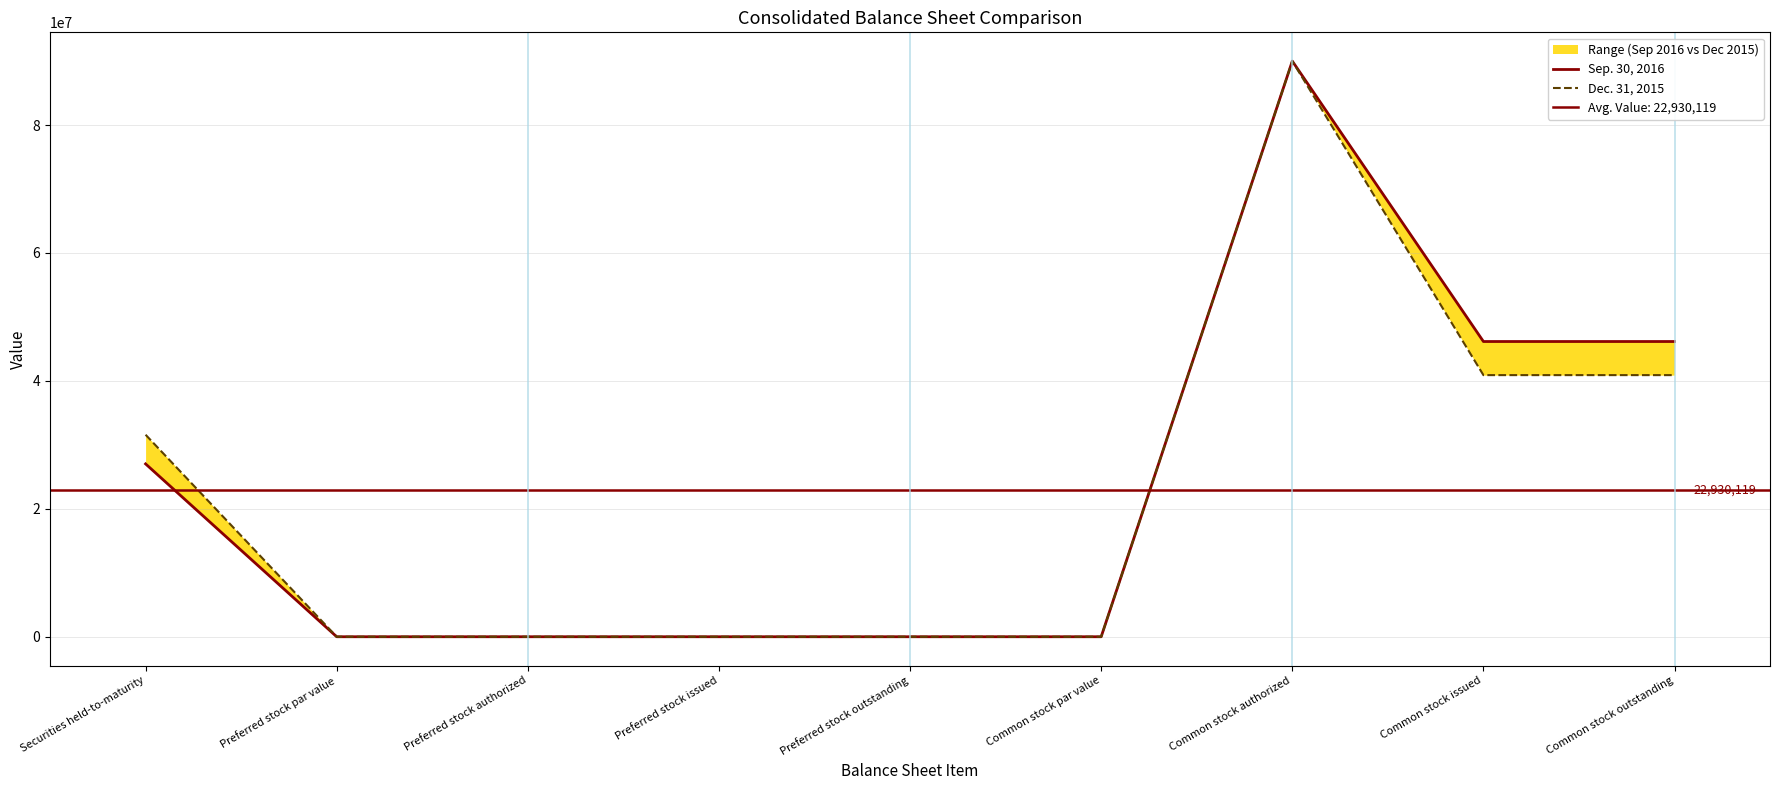

Rank the series by their maximum value, from highest to lowest.

Sep. 30, 2016, Dec. 31, 2015